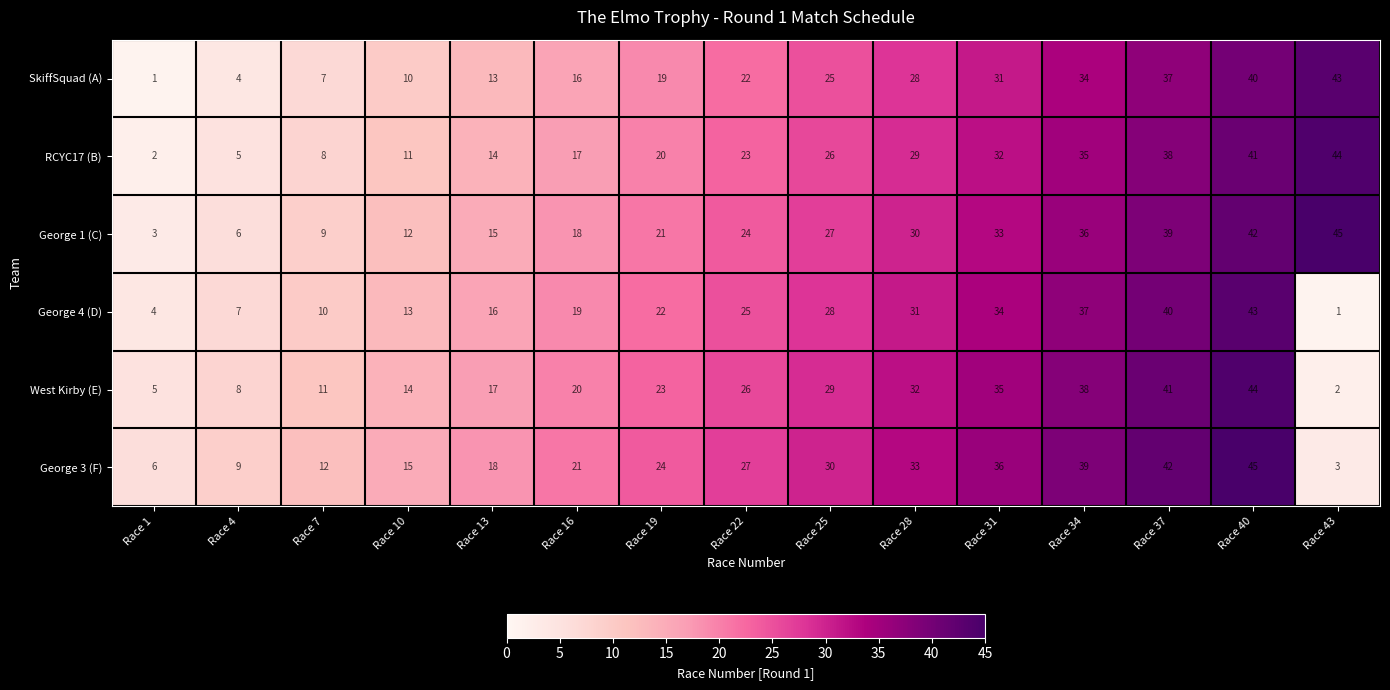

True or false: George 1 (C) has a value of 51 at Race 37.

False